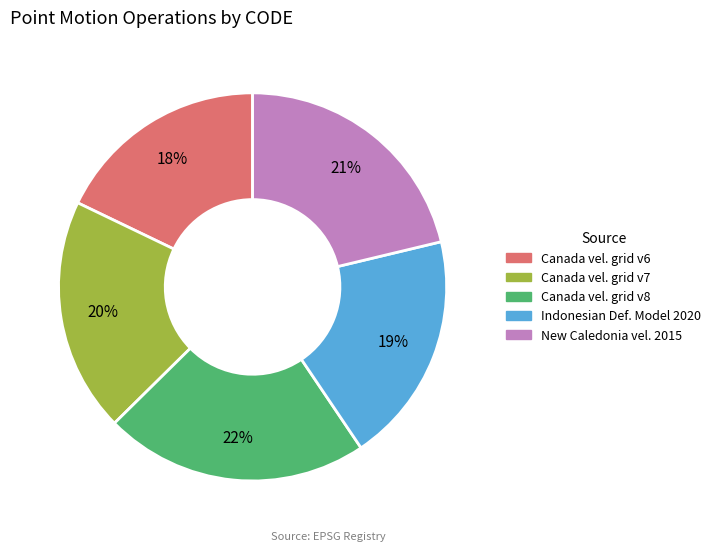

Is there any slice that represents more than half of the pie?

No